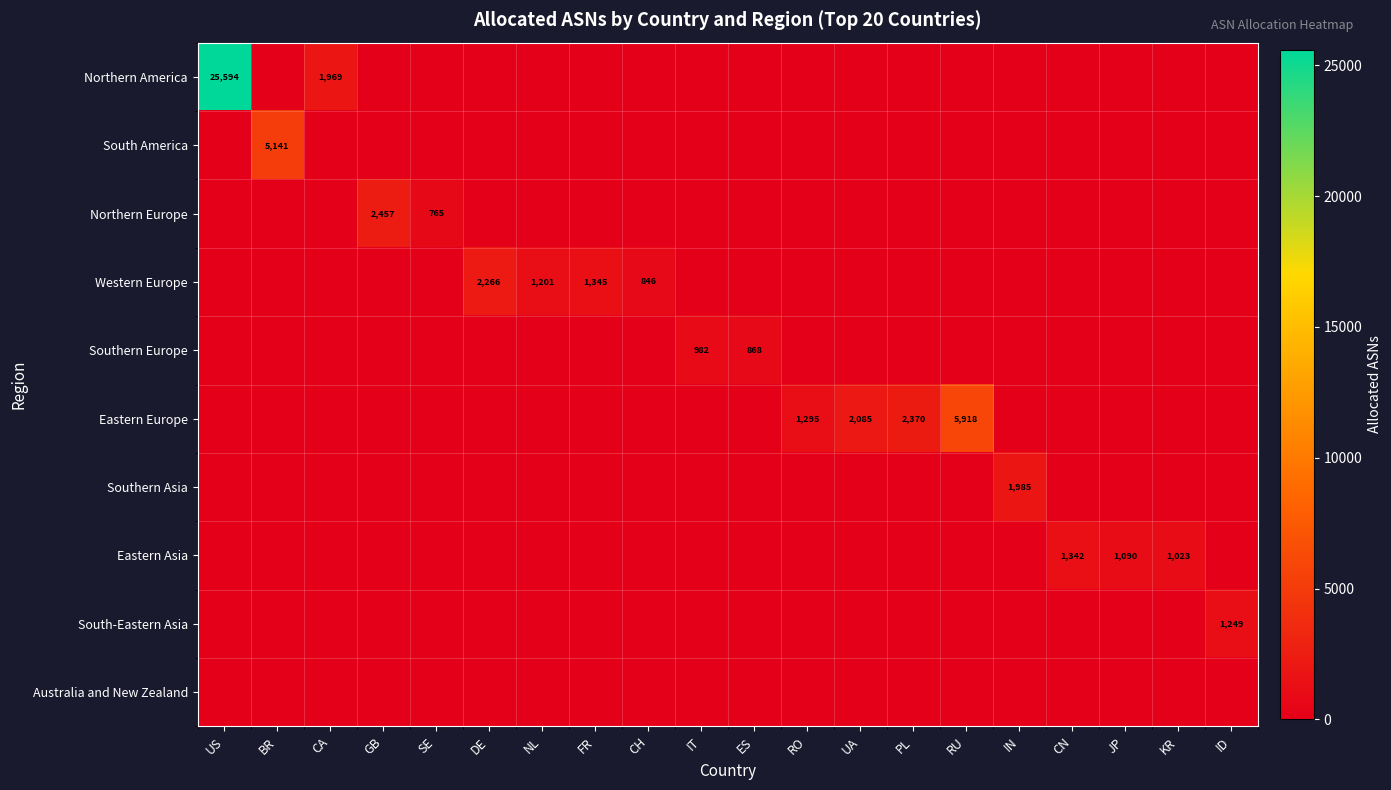

Is the value of Western Europe at DE greater than the value of Eastern Europe at RU?

No